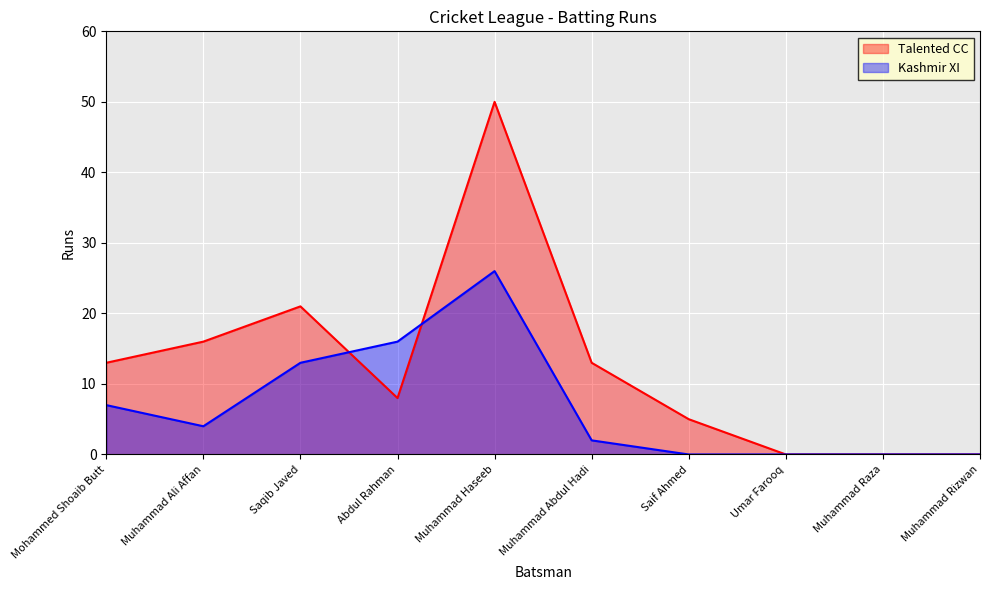

True or false: Kashmir XI has more than 0 interior local peaks.

True